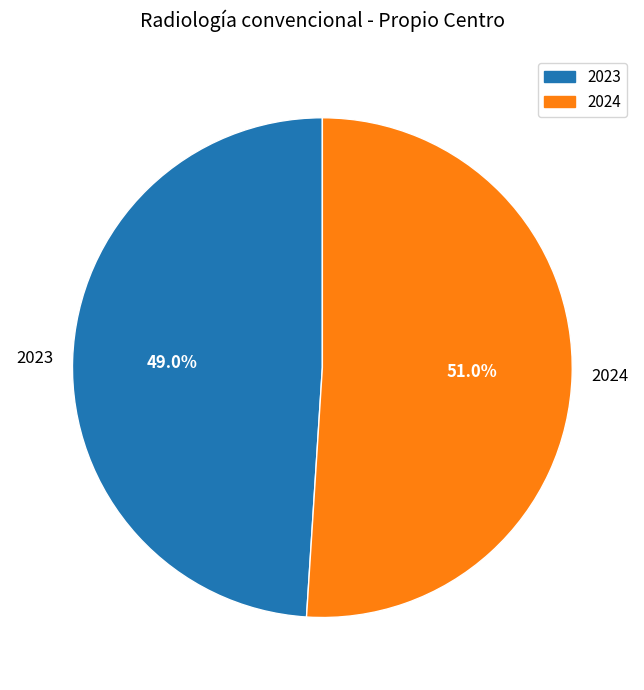

How many slices are in this pie chart?

2